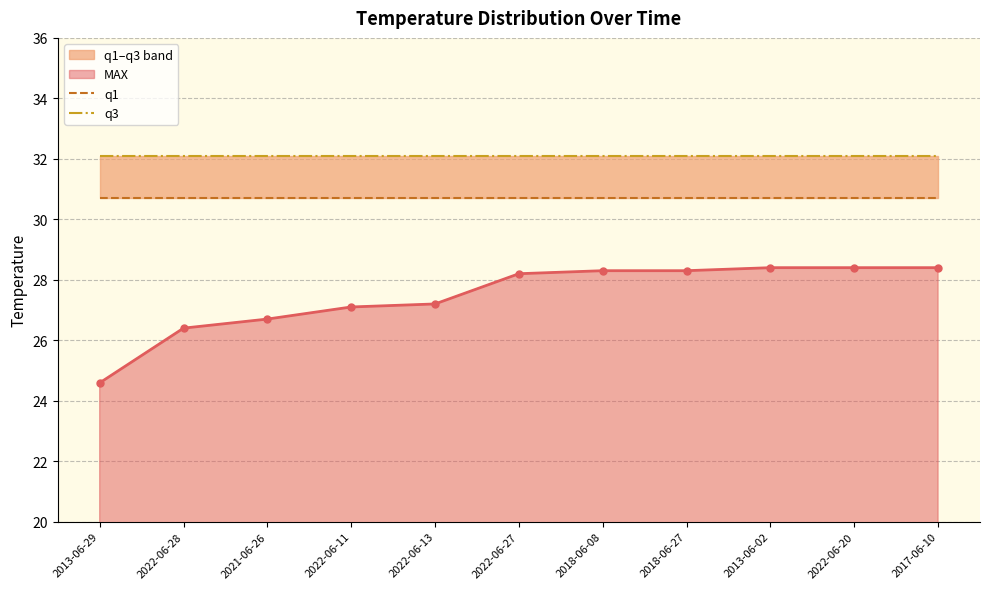

The value of q3 at 2021-06-26 is 32.1. True or false?

True